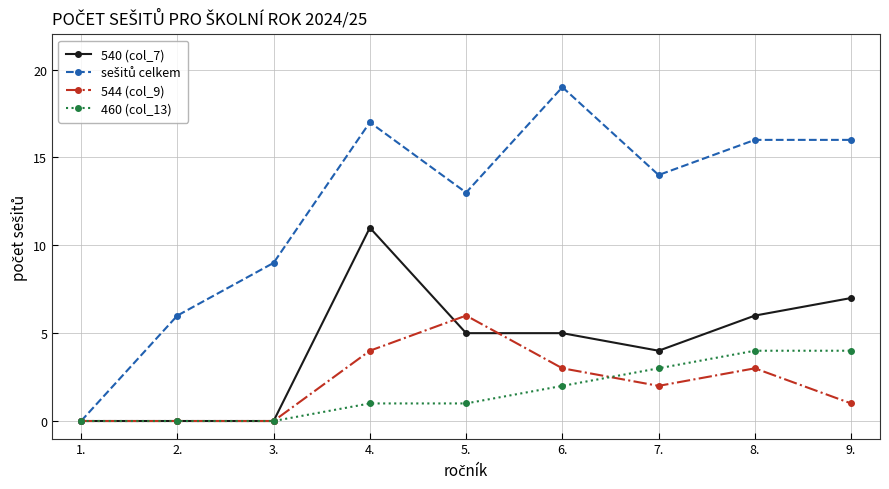

Which series changed the most between 4. and 5.?

540 (col_7)